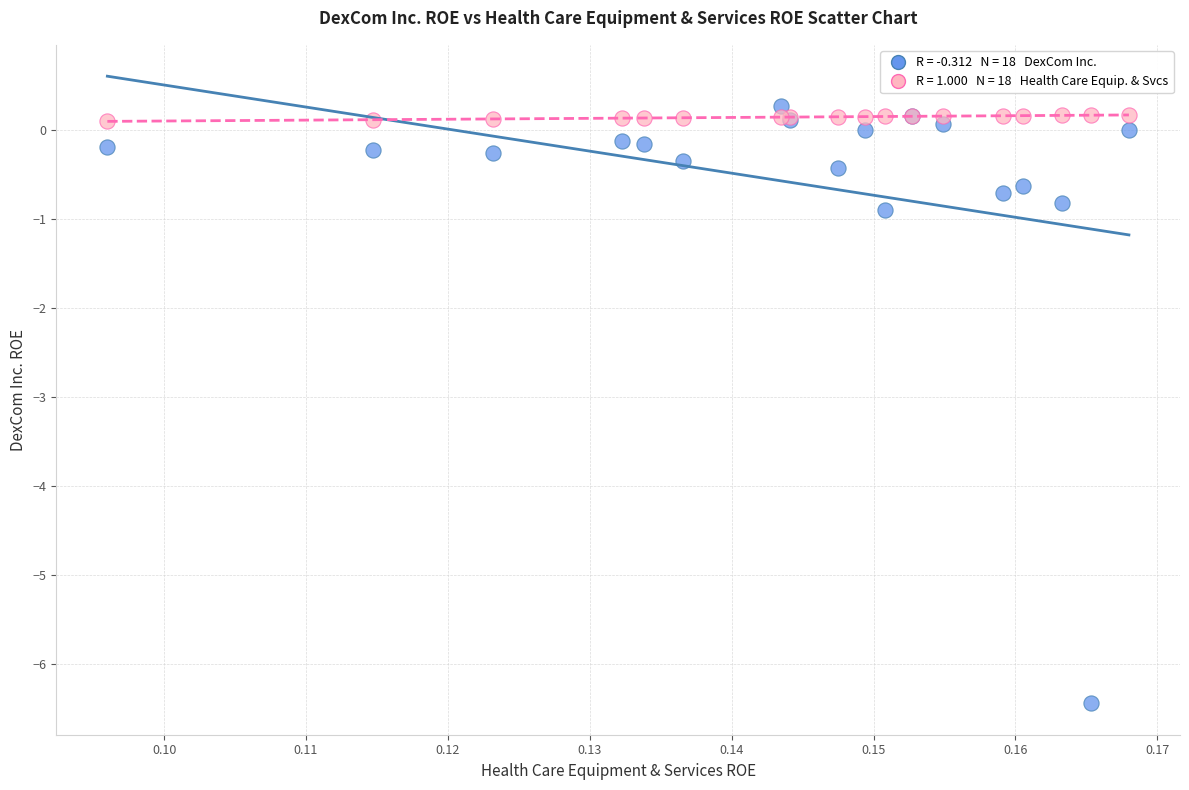

Across all series, what Y value is closest to -3?

-0.9